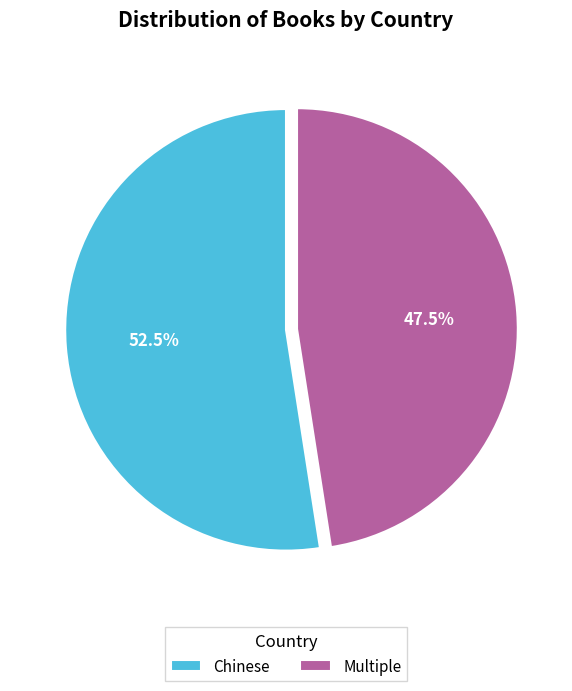

To the nearest percent, what is the combined percentage of Chinese and Multiple?

100%